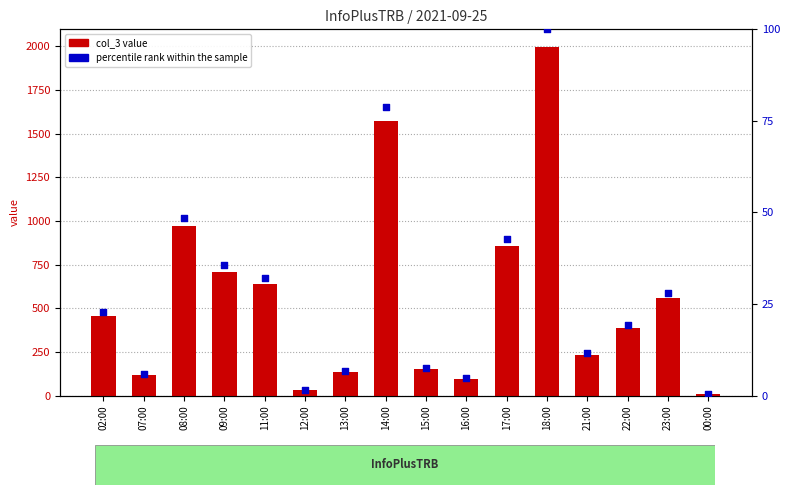

What are all the series names shown in the legend?

col_3 value, percentile rank within the sample